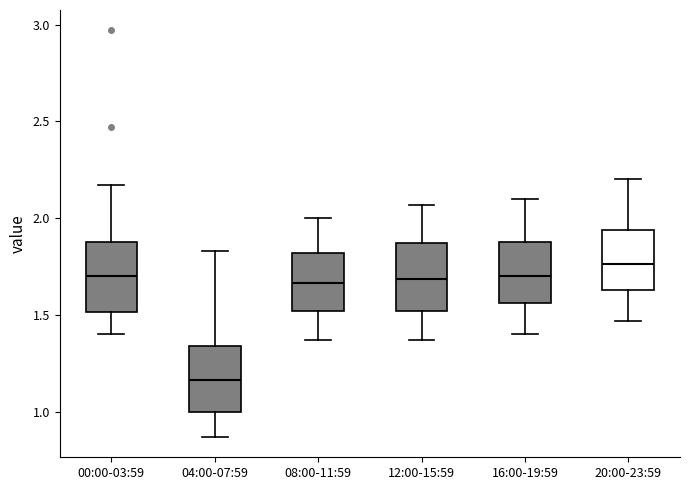

Which box's median line is the lowest?

04:00-07:59